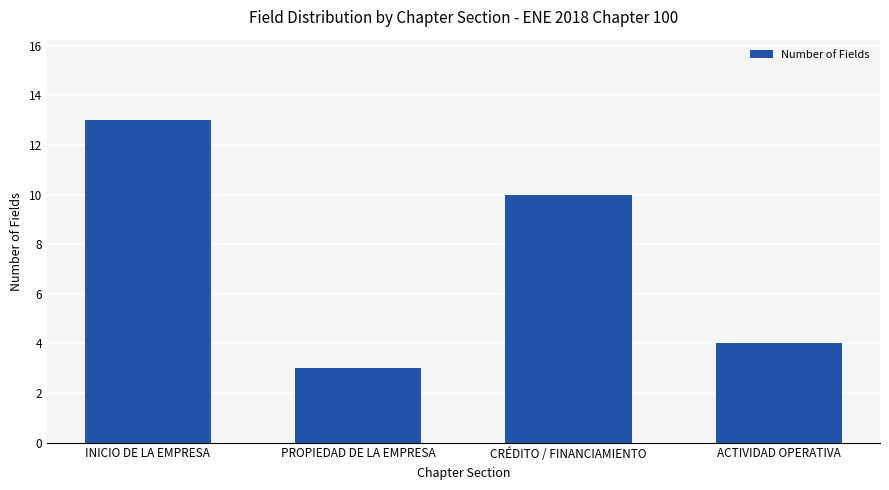

What is the ratio of the value at INICIO DE LA EMPRESA to the value at ACTIVIDAD OPERATIVA?

3.2